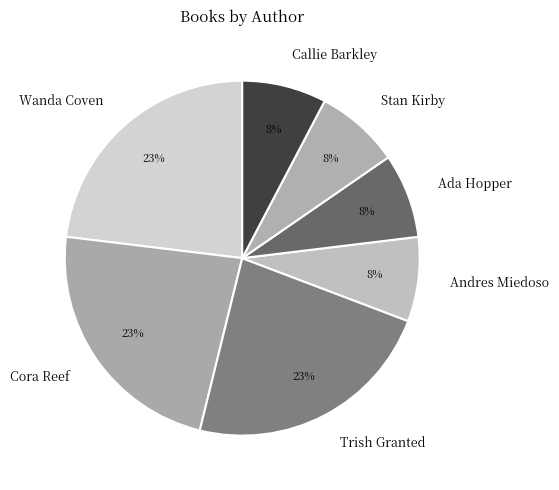

Do Wanda Coven and Andres Miedoso together represent more than half of the pie?

No